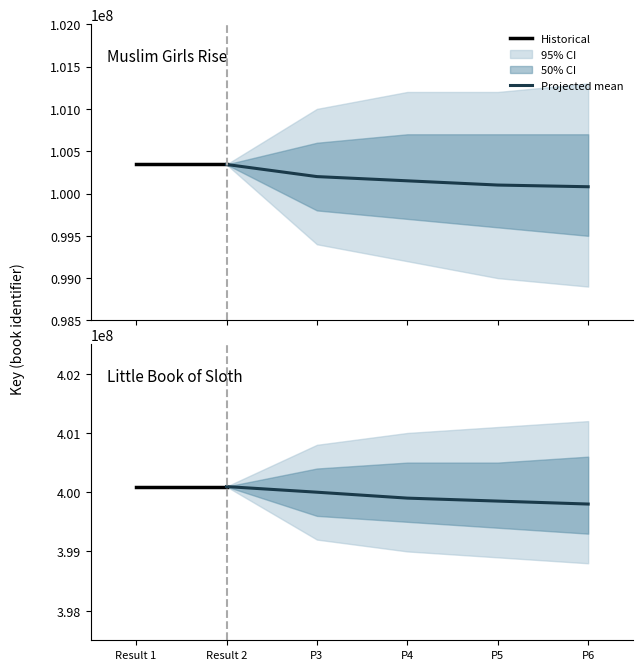

What is the sum of all Little Book of Sloth values?

800189786